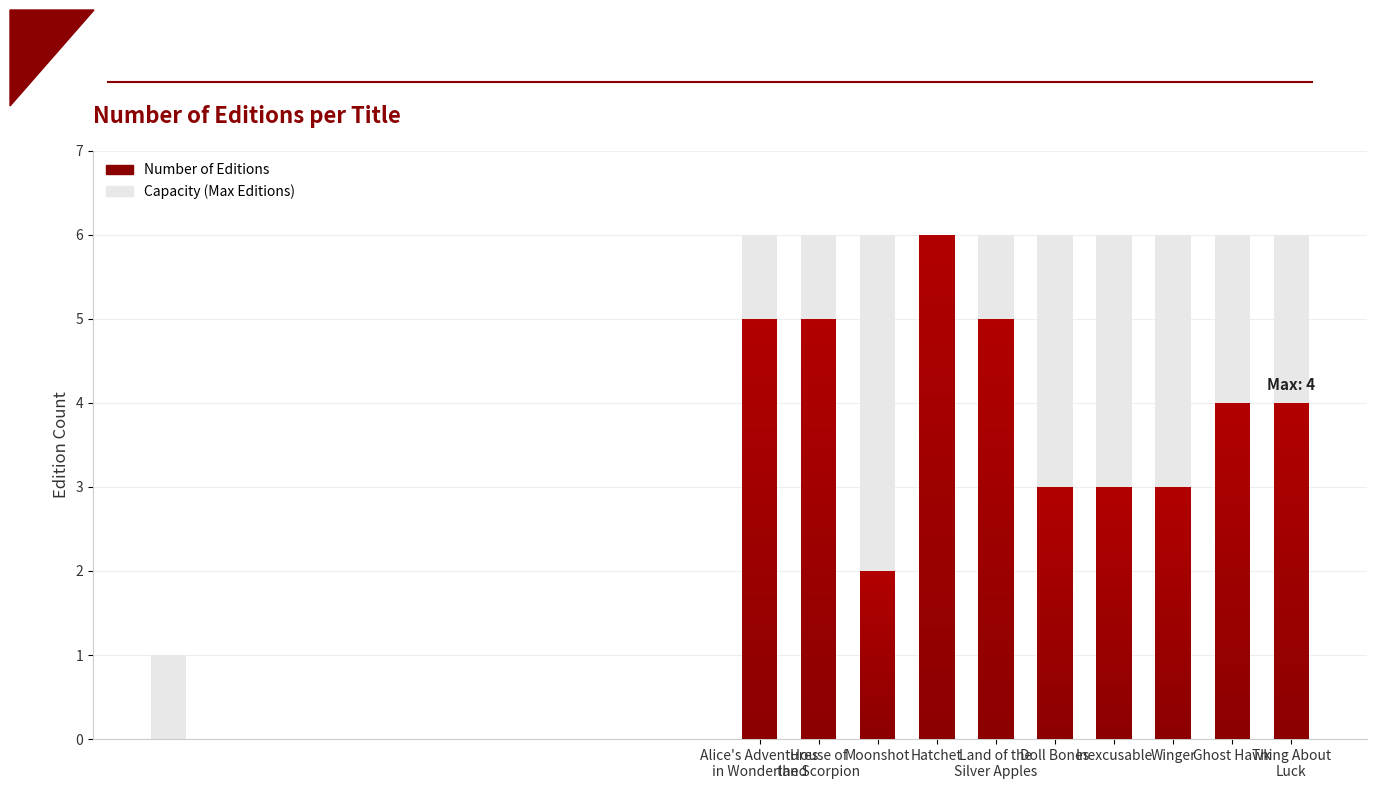

True or false: Max Editions has a value of 6 at Alice's Adventures in Wonderland.

True